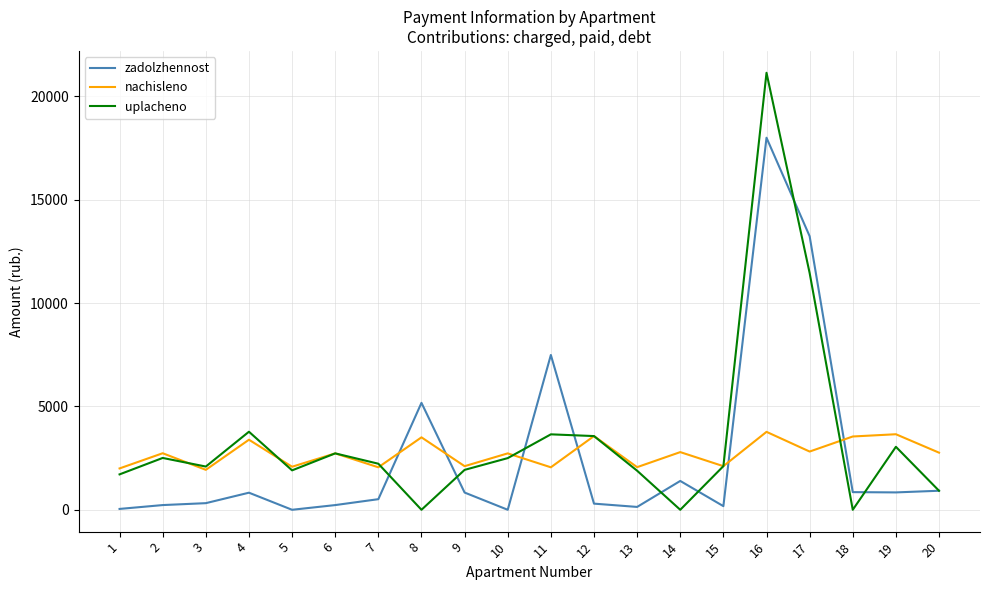

Where does the uplacheno series first go above 2228?

2